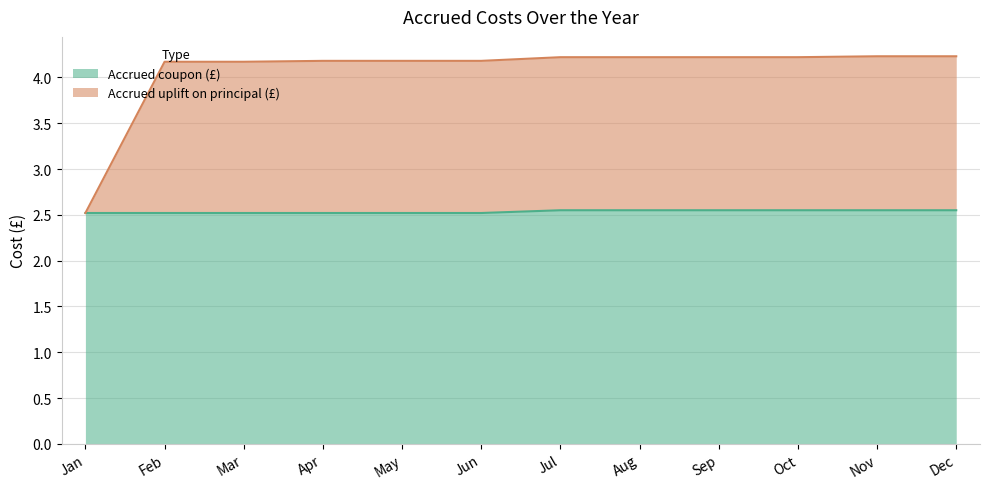

What is the minimum value shown in the chart?

2.5